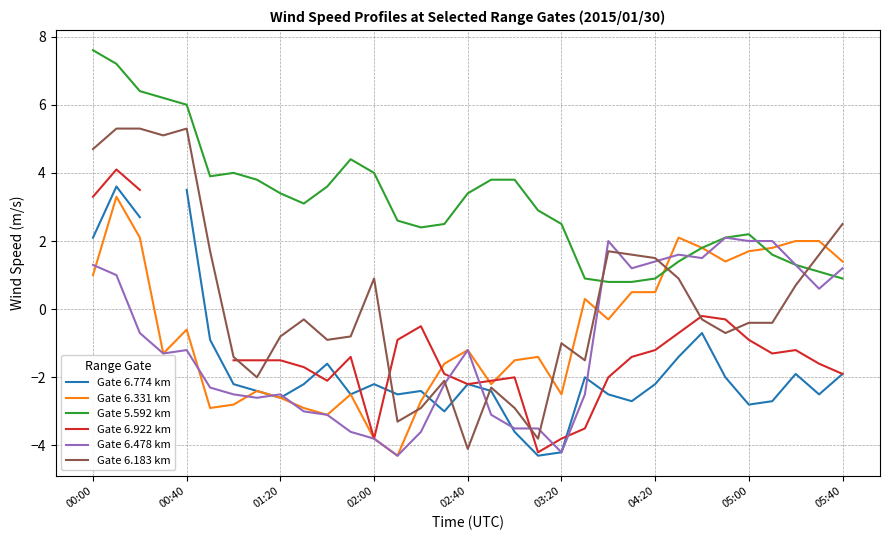

The Gate 5.592 km series shows 12.4 at 00:00. True or false?

False